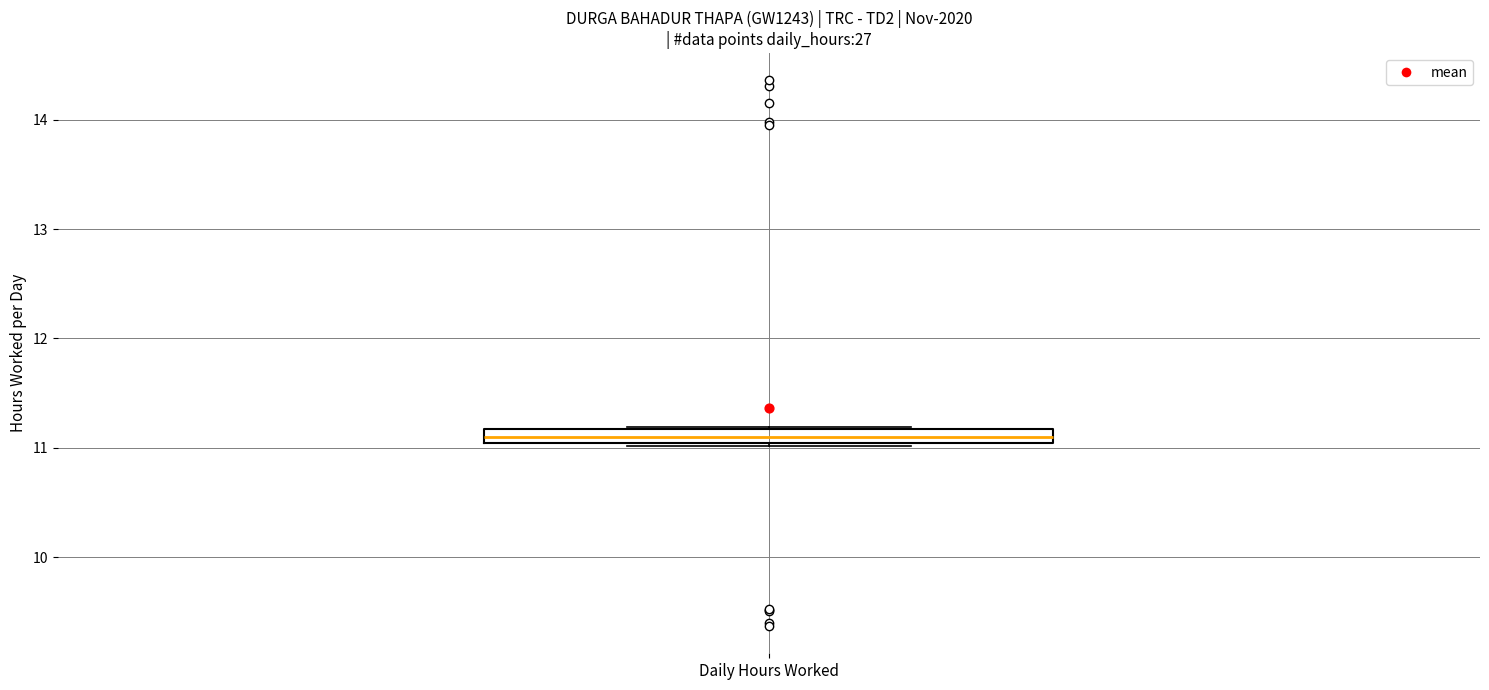

Where is the upper edge of the box for Daily Hours Worked on the y-axis? The values are not printed on the chart, so give them approximately, as read against the axis.

11.2